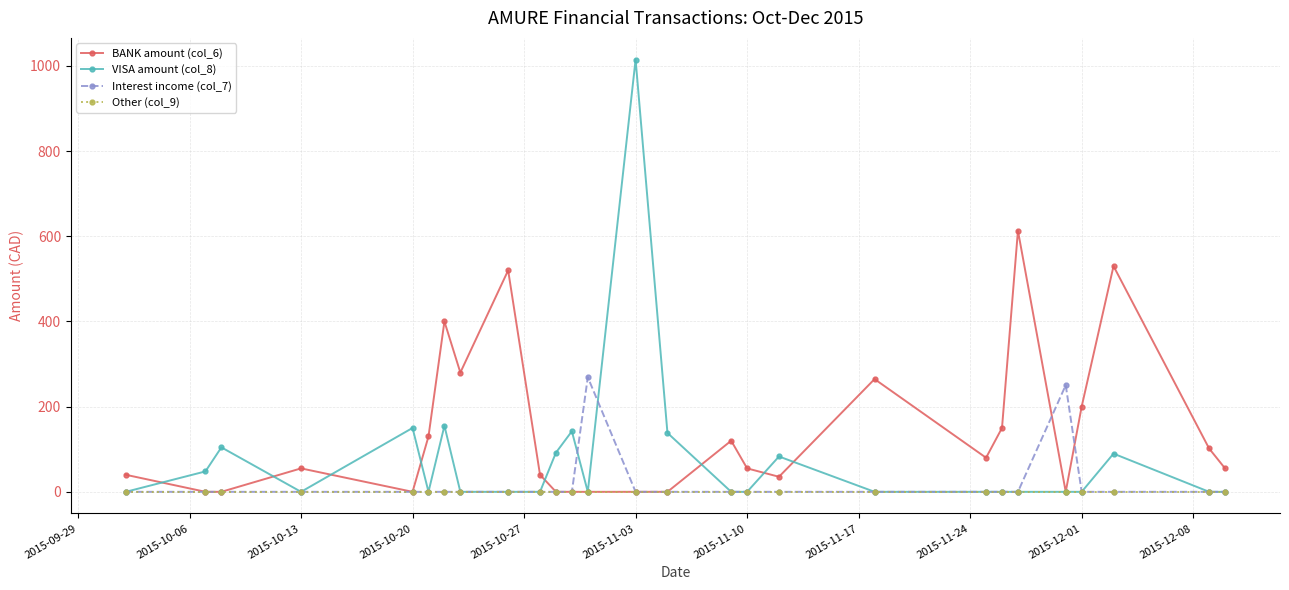

Does the chart have visible grid lines?

Yes